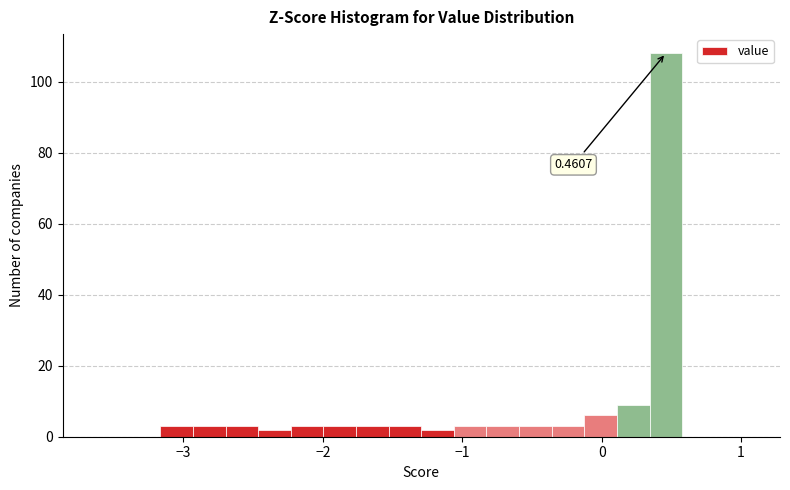

Read against the x-axis, roughly where is the centre of the tallest bar?

0.5